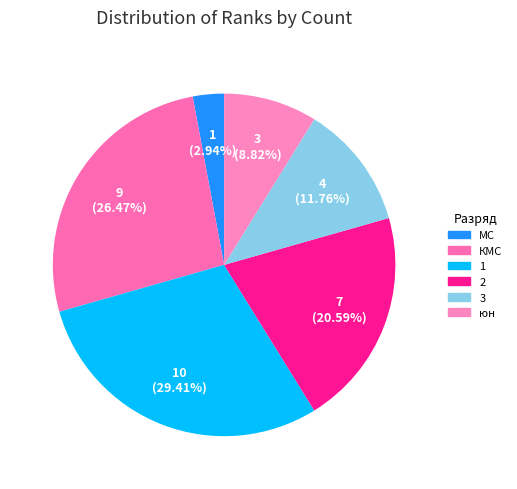

What is the largest slice in the pie chart?

1